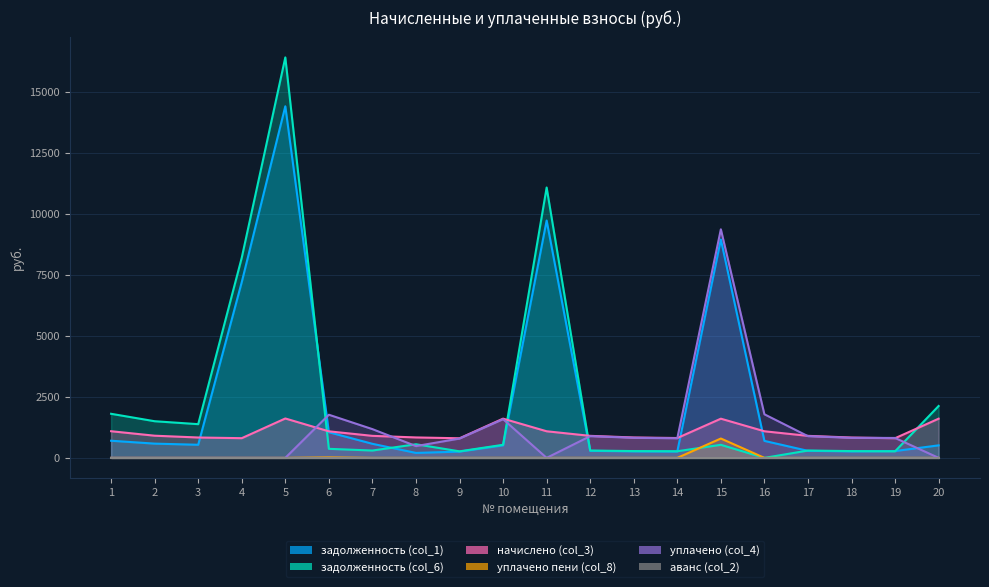

Which series has the widest spread of values?

задолженность (col_6)